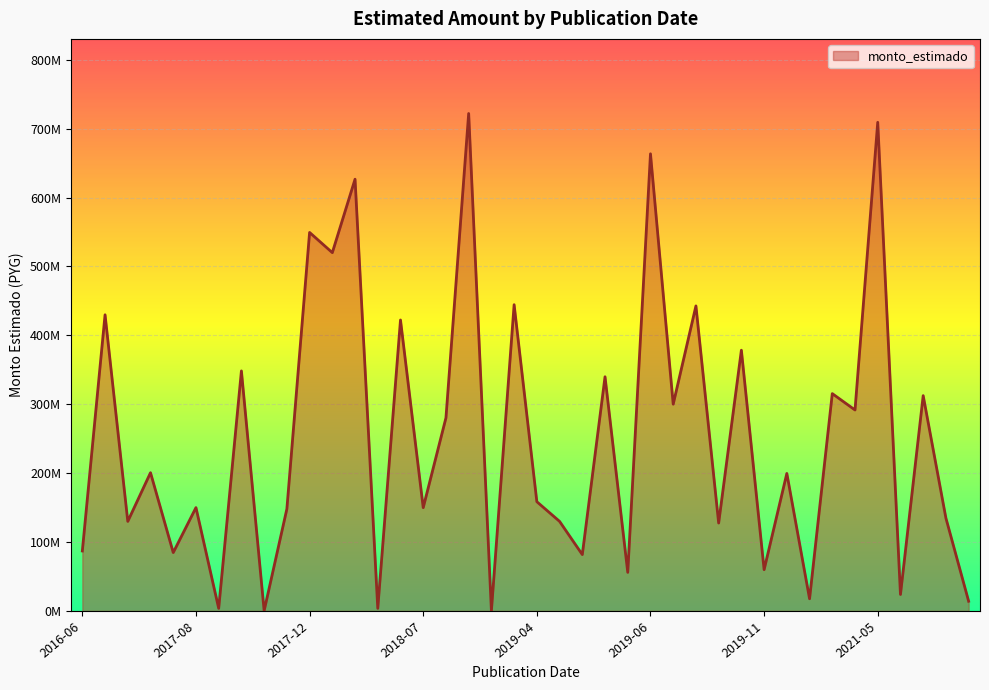

Count the number of categories in the chart.

40